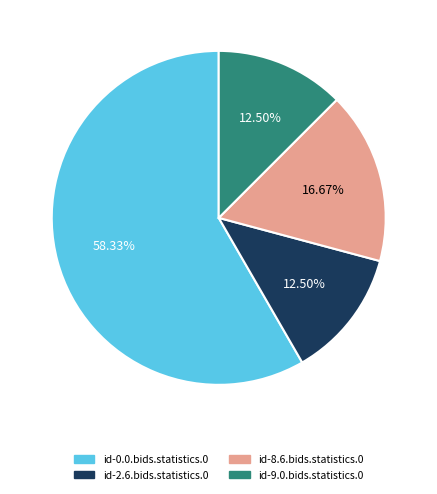

What is the total percentage of id-8.6.bids.statistics.0 and id-0.0.bids.statistics.0?

75.0%